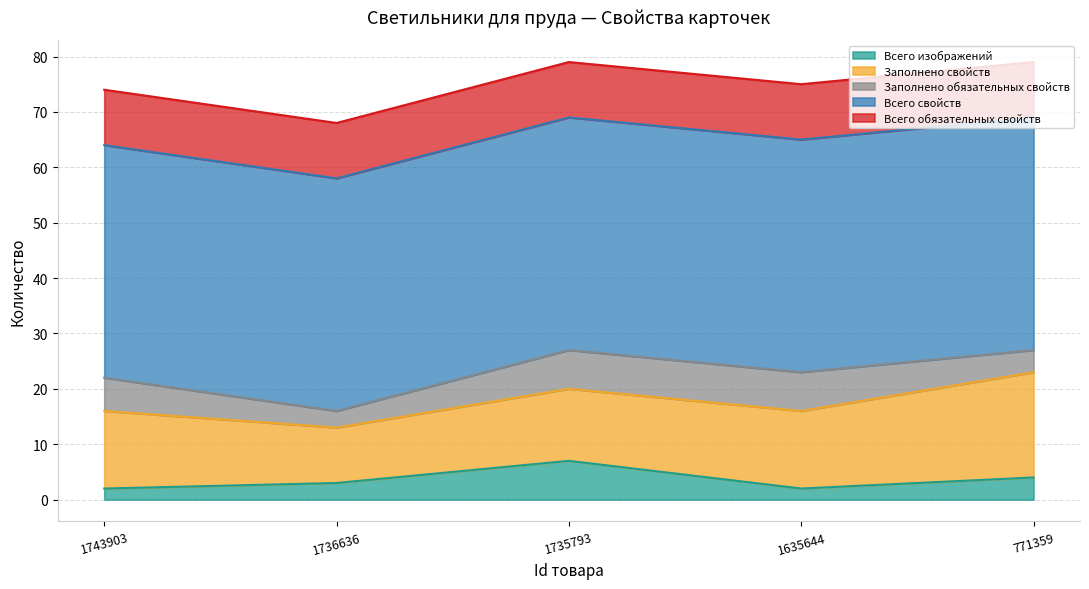

Which series has the largest range (max minus min)?

Заполнено свойств